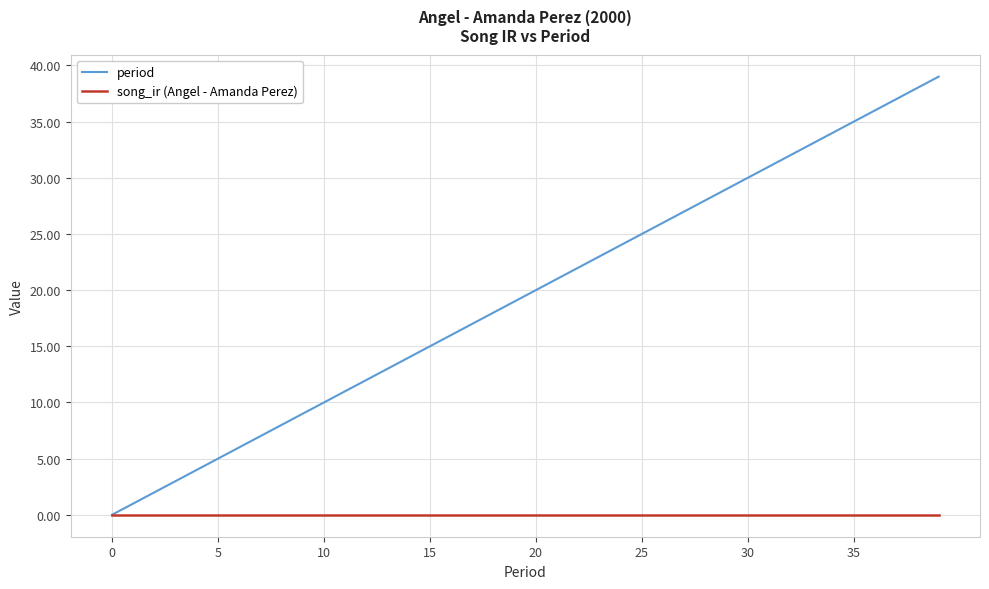

Which series has the widest spread of values?

period